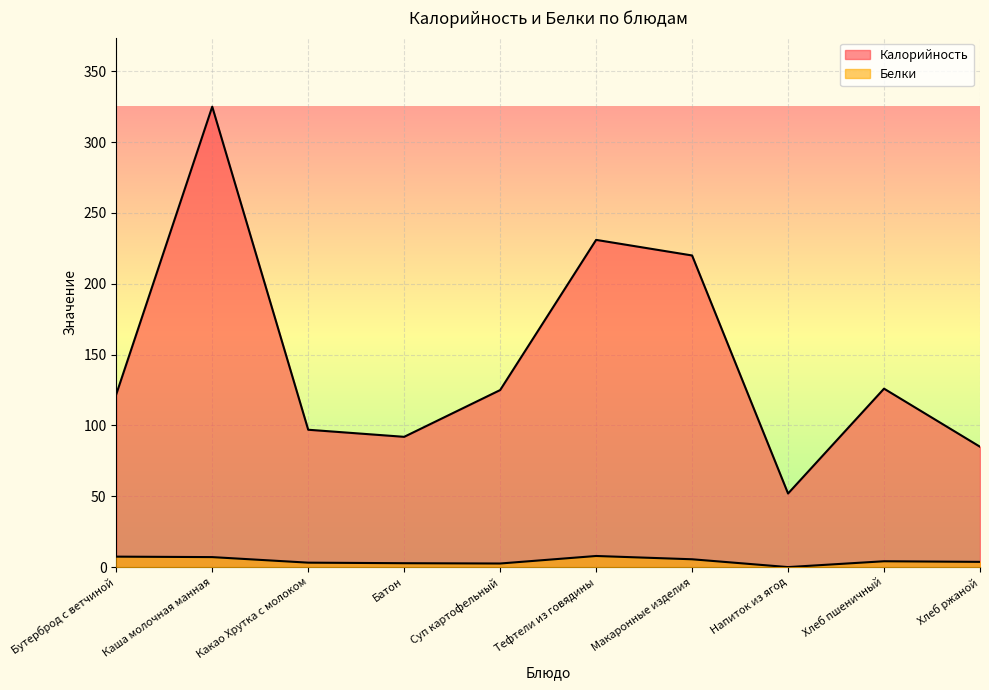

What are all the series names shown in the legend?

Калорийность, Белки